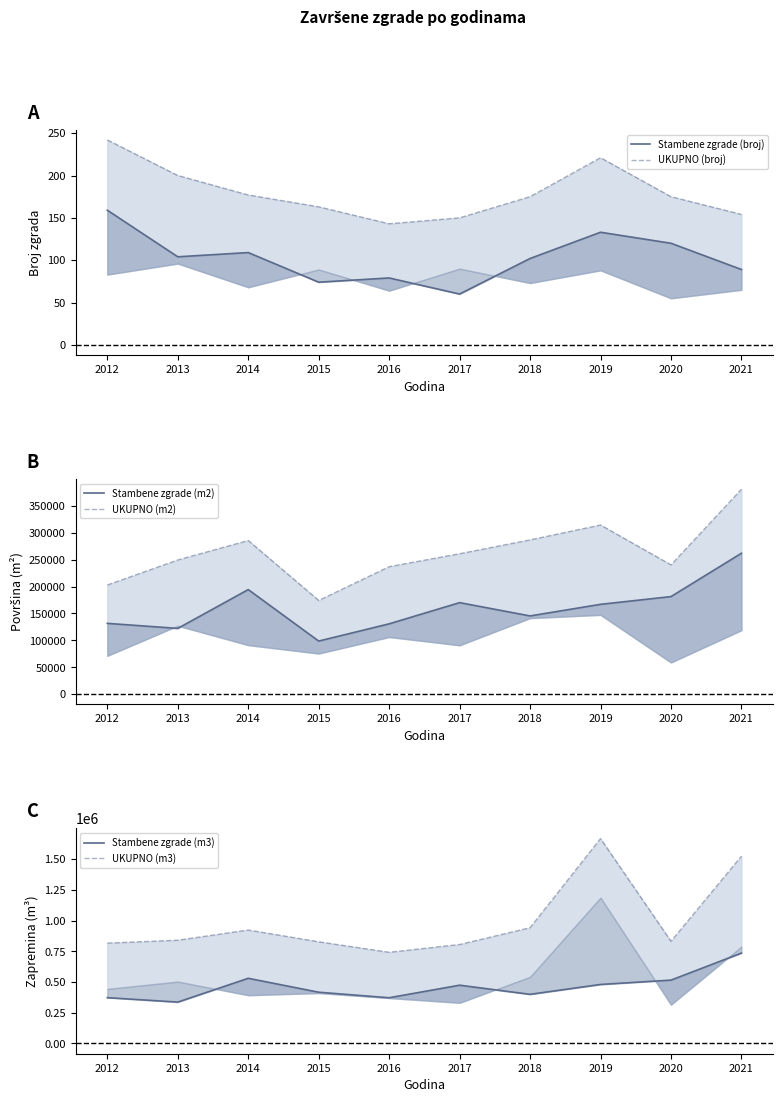

Is it true that UKUPNO (m3) equals 741596 at 2016?

True